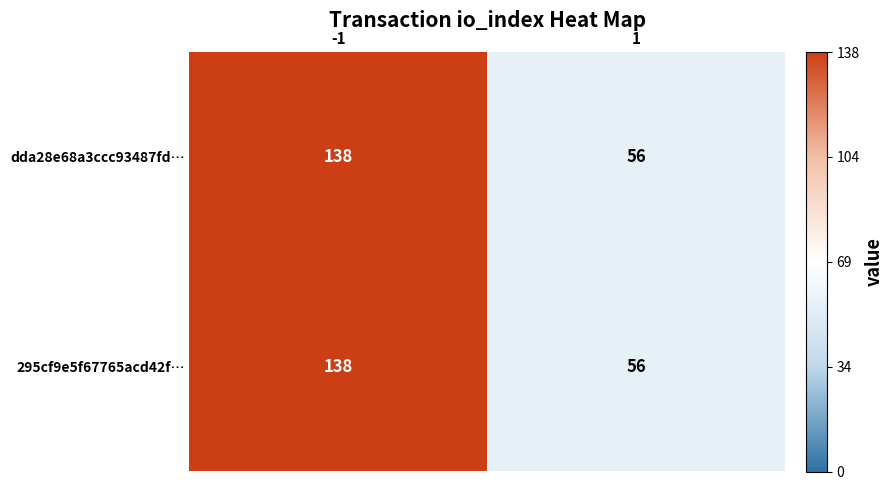

What is the sum of the 295cf9e5f67765acd42f… values at -1 and 1?

194